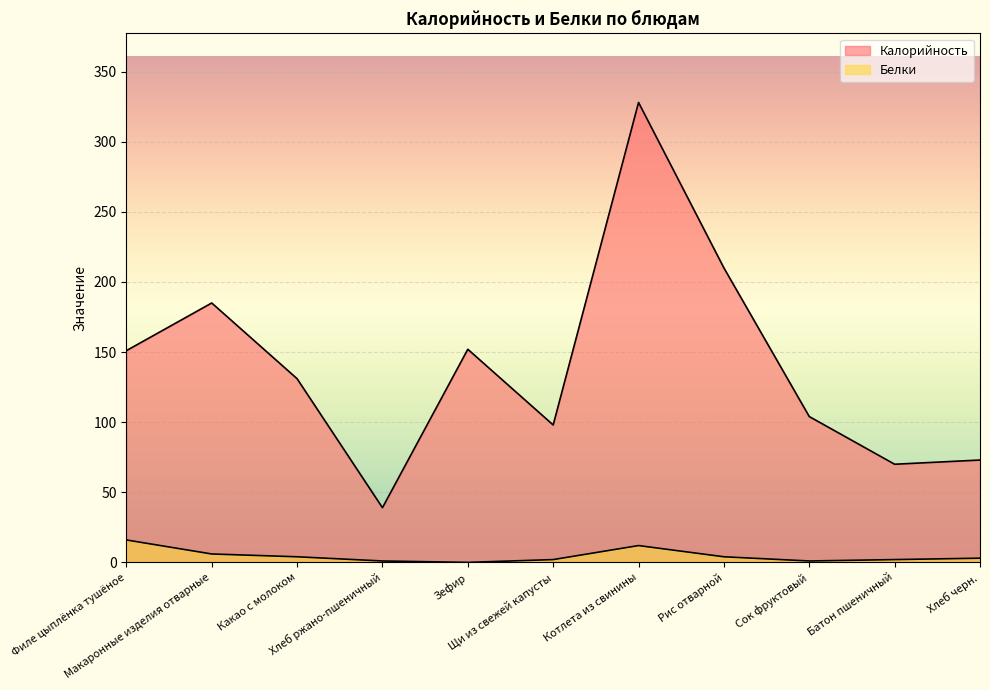

Reading right to left, transcribe all the data shown in this chart.

Калорийность: Хлеб черн.=73	Батон пшеничный=70	Сок фруктовый=104	Рис отварной=210	Котлета из свинины=328	Щи из свежей капусты=98	Зефир=152	Хлеб ржано-пшеничный=39	Какао с молоком=131	Макаронные изделия отварные=185	Филе цыплёнка тушёное=151
Белки: Хлеб черн.=3	Батон пшеничный=2	Сок фруктовый=1	Рис отварной=4	Котлета из свинины=12	Щи из свежей капусты=2	Зефир=0	Хлеб ржано-пшеничный=1	Какао с молоком=4	Макаронные изделия отварные=6	Филе цыплёнка тушёное=16